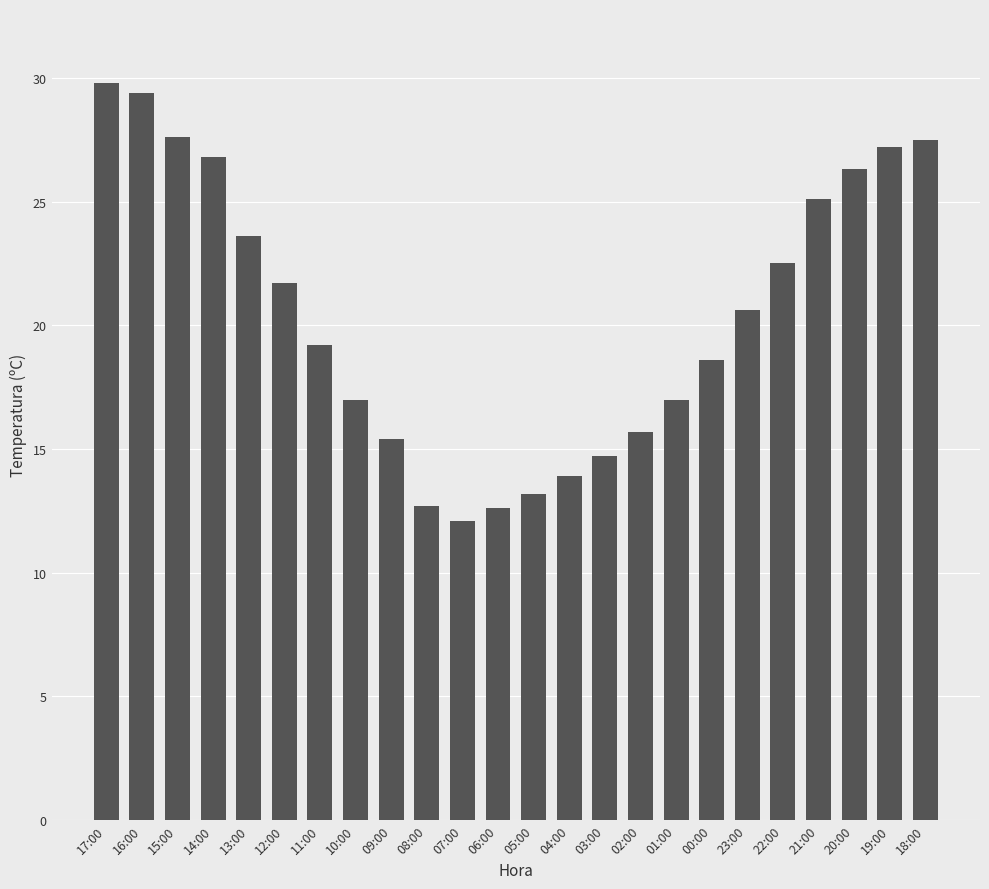

What is the smallest value displayed?

12.1